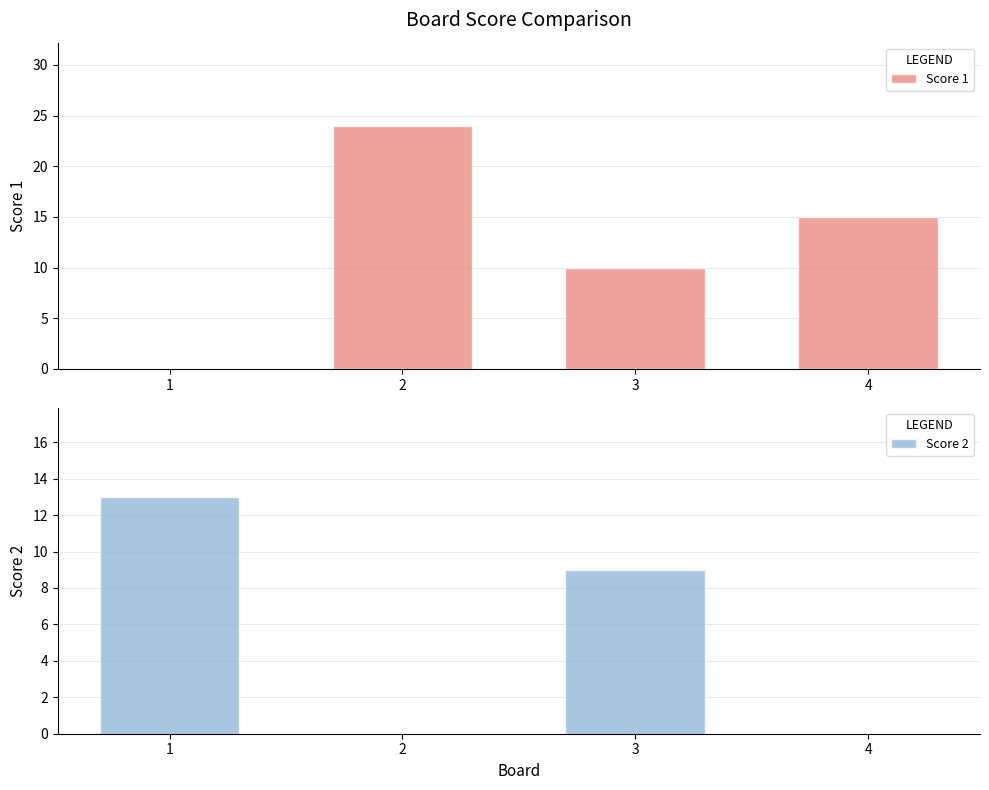

What are all the series names shown in the legend?

Score 1, Score 2